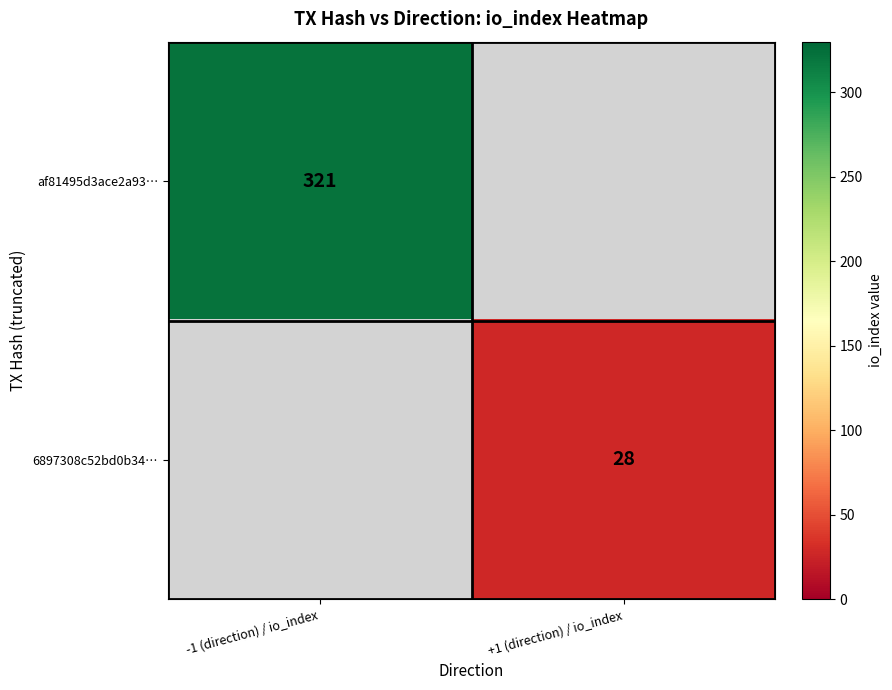

The value of af81495d3ace2a93… at -1 (direction) / io_index is 218. True or false?

False